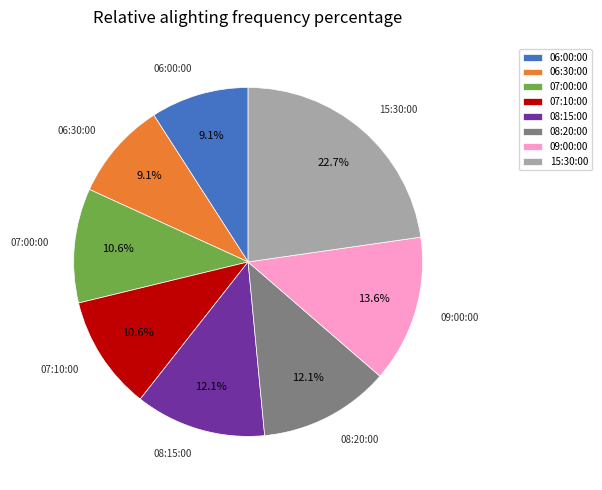

What is the largest slice in the pie chart?

15:30:00